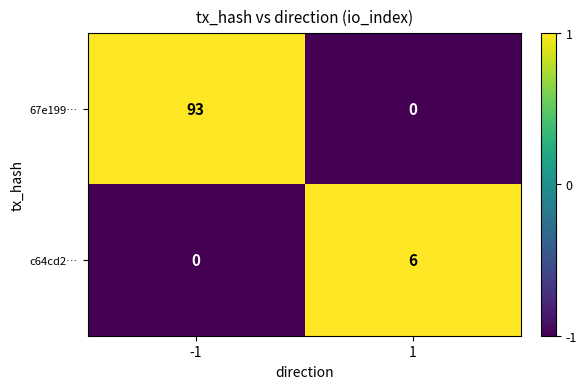

Which series has the widest spread of values?

67e199…